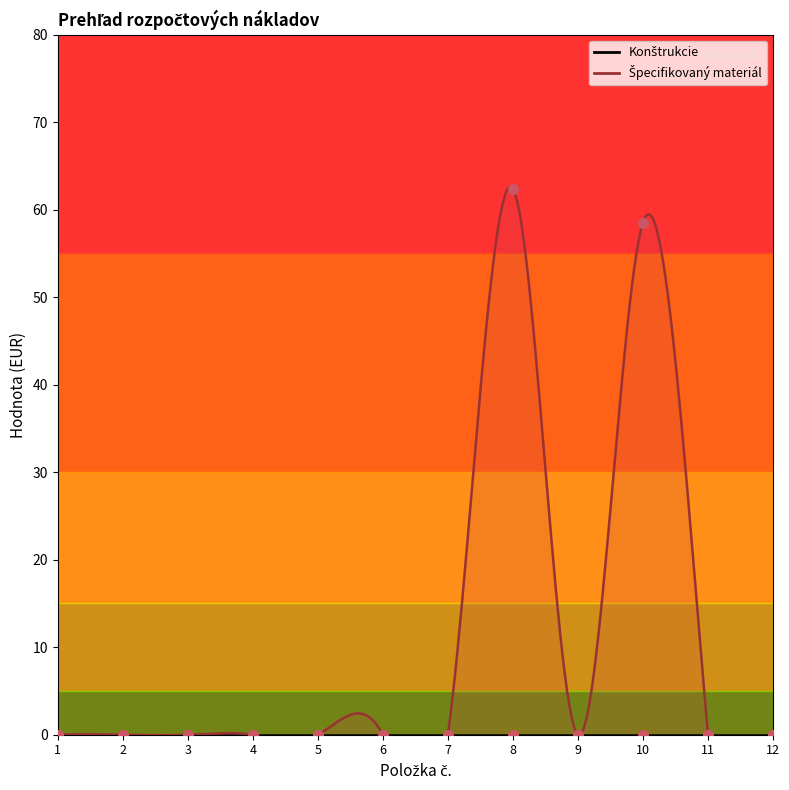

Which has a higher value, 10 or 9?

10